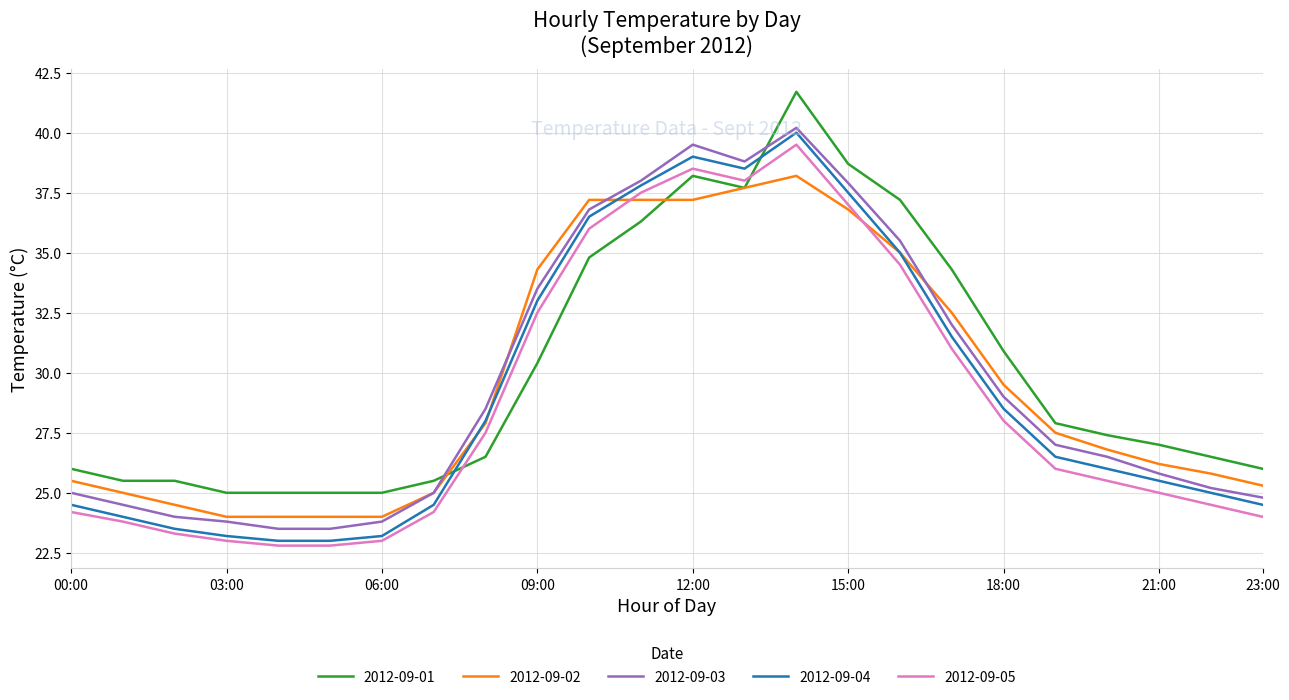

After their last crossing, which series has the higher values: 2012-09-01 or 2012-09-05?

2012-09-01